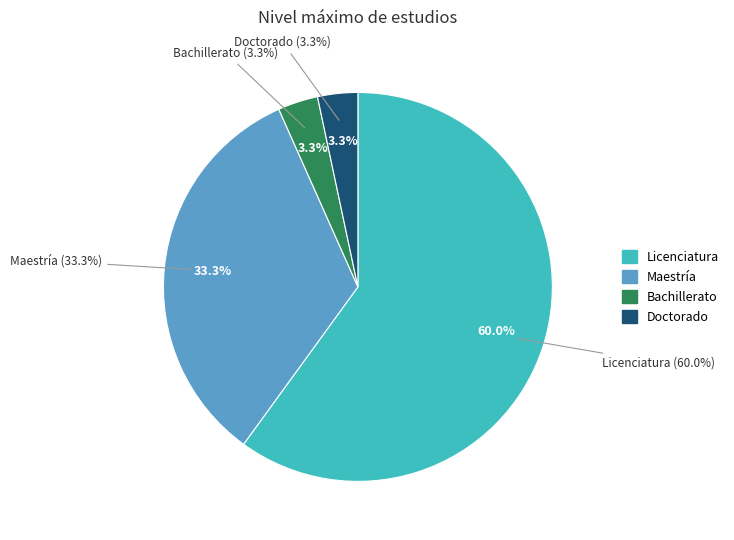

What is the ratio of the value at Doctorado to the value at Licenciatura?

0.1